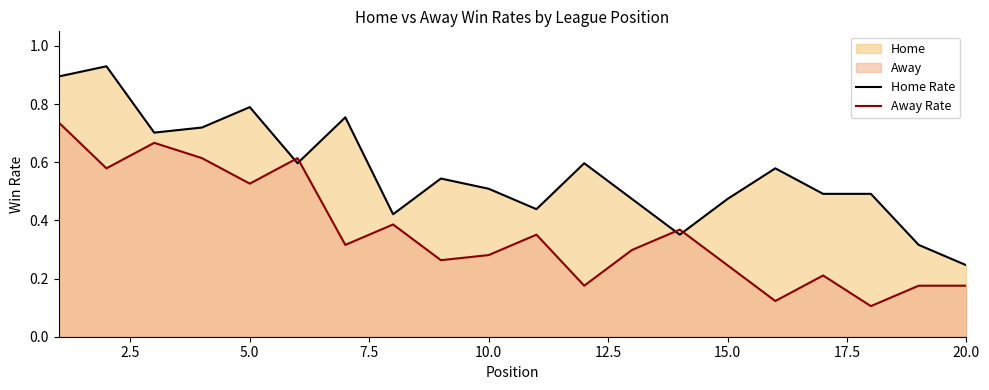

Which series has the largest range (max minus min)?

Home Rate